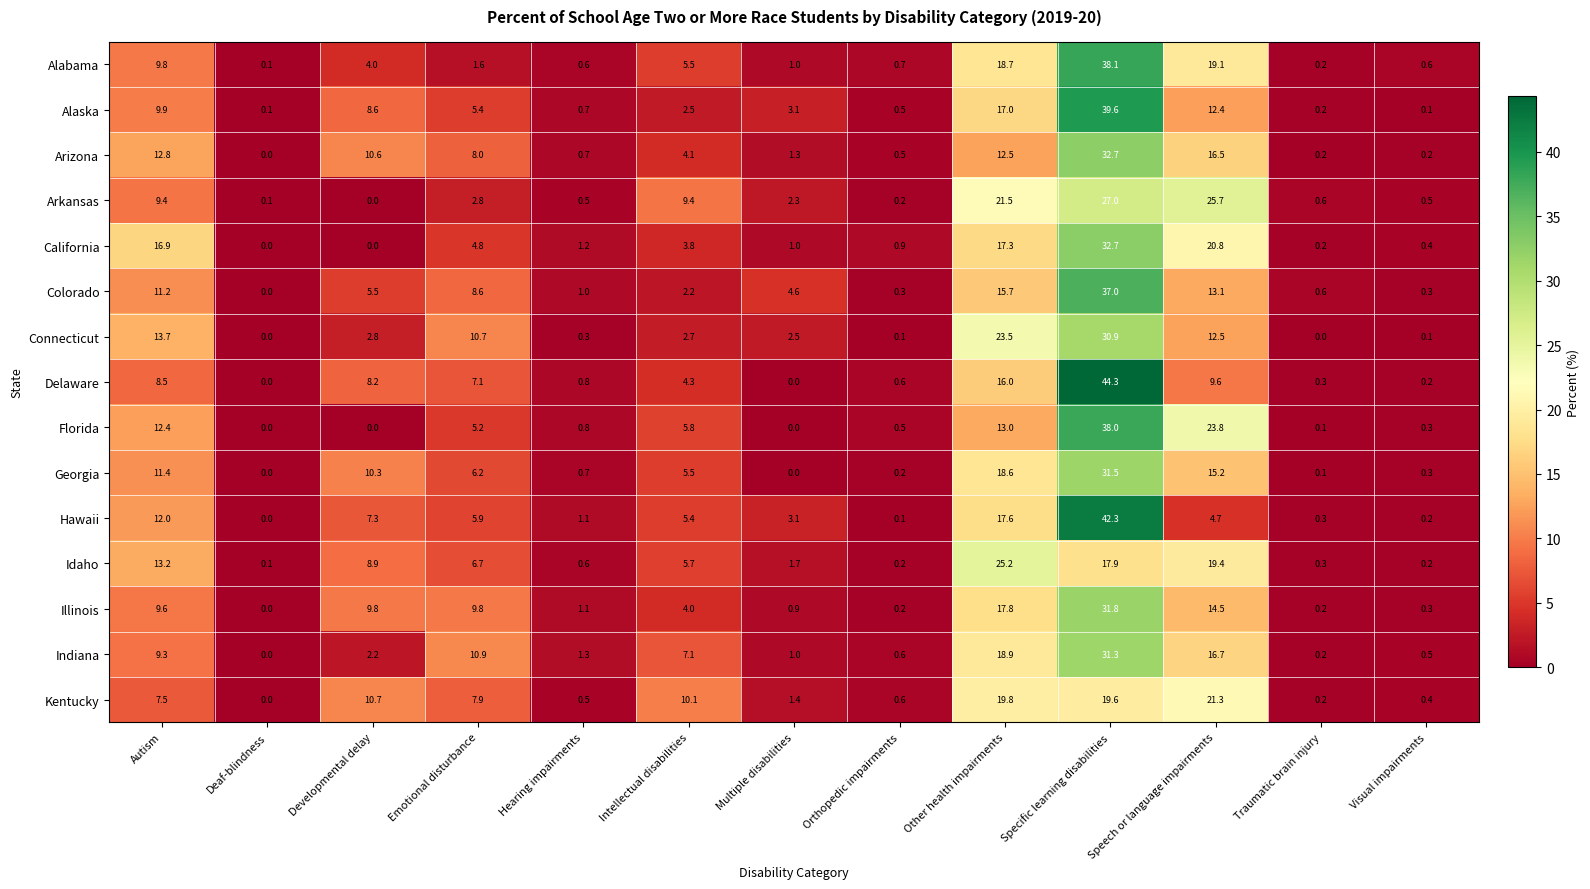

Where is Connecticut nearest to the value 15?

Autism